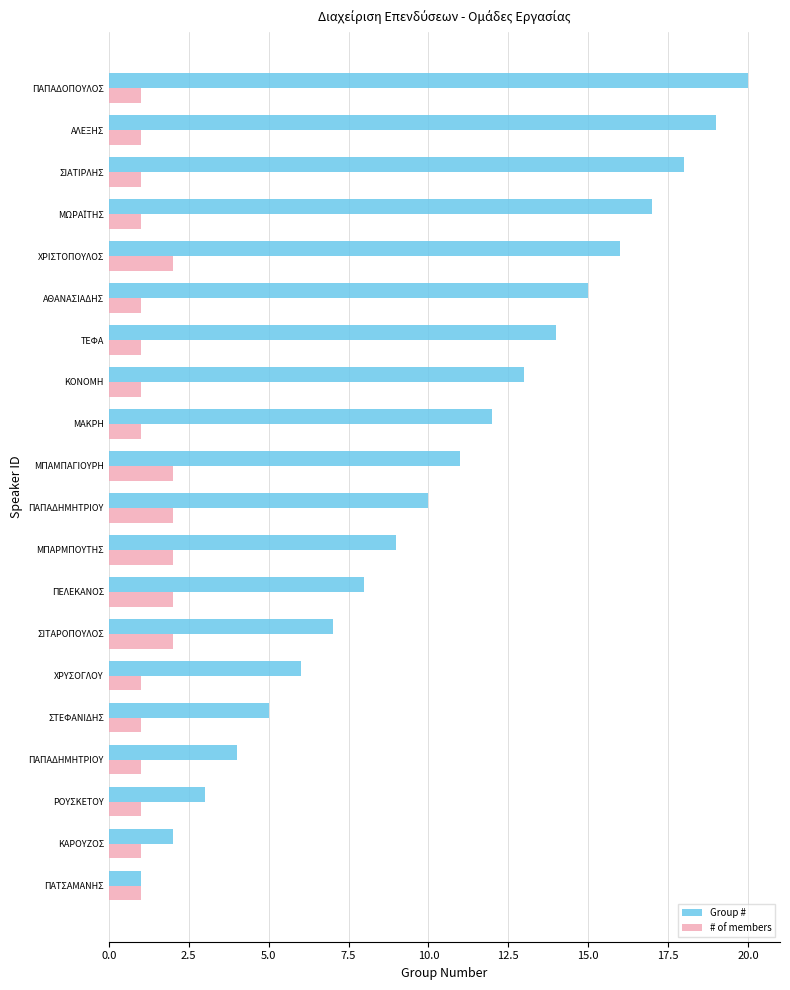

Rank the series by their maximum value, from lowest to highest.

# of members, Group #